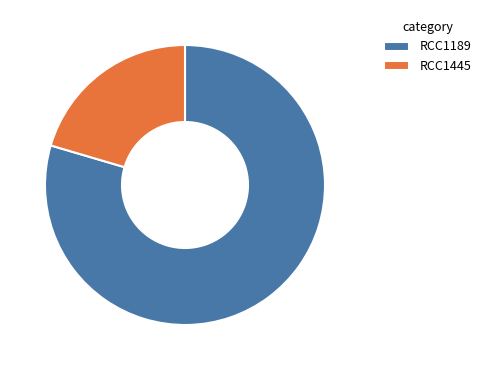

Between RCC1445 and RCC1189, which is larger?

RCC1189